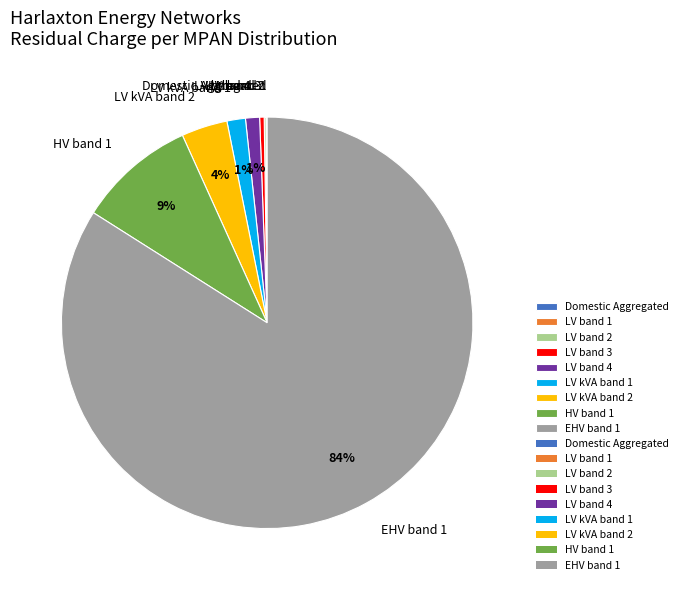

Combined, do LV kVA band 2 and EHV band 1 account for over 50%?

Yes